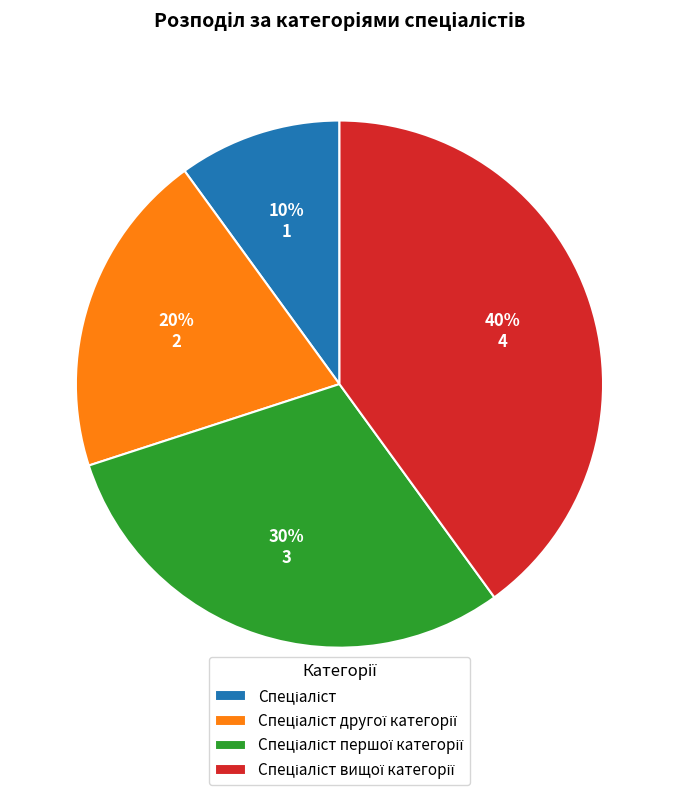

To the nearest percent, what is the difference between the largest and smallest slice percentages?

30%